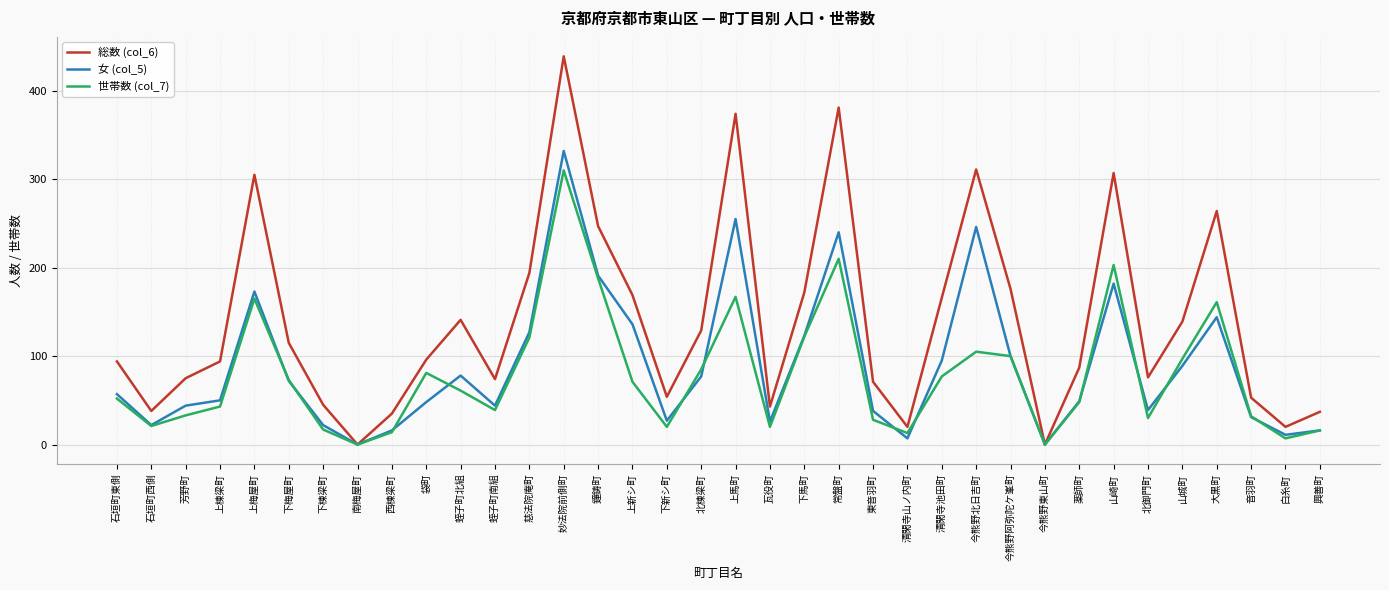

Which series has the largest total across all categories?

総数 (col_6)